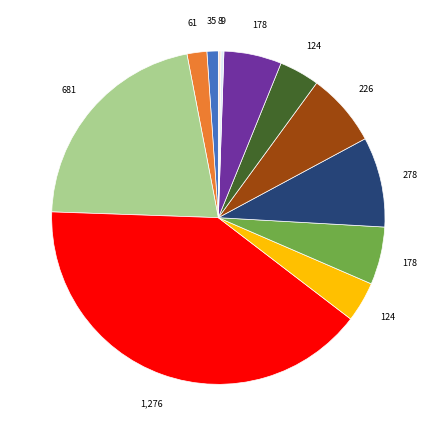

Is there any slice that represents more than half of the pie?

No